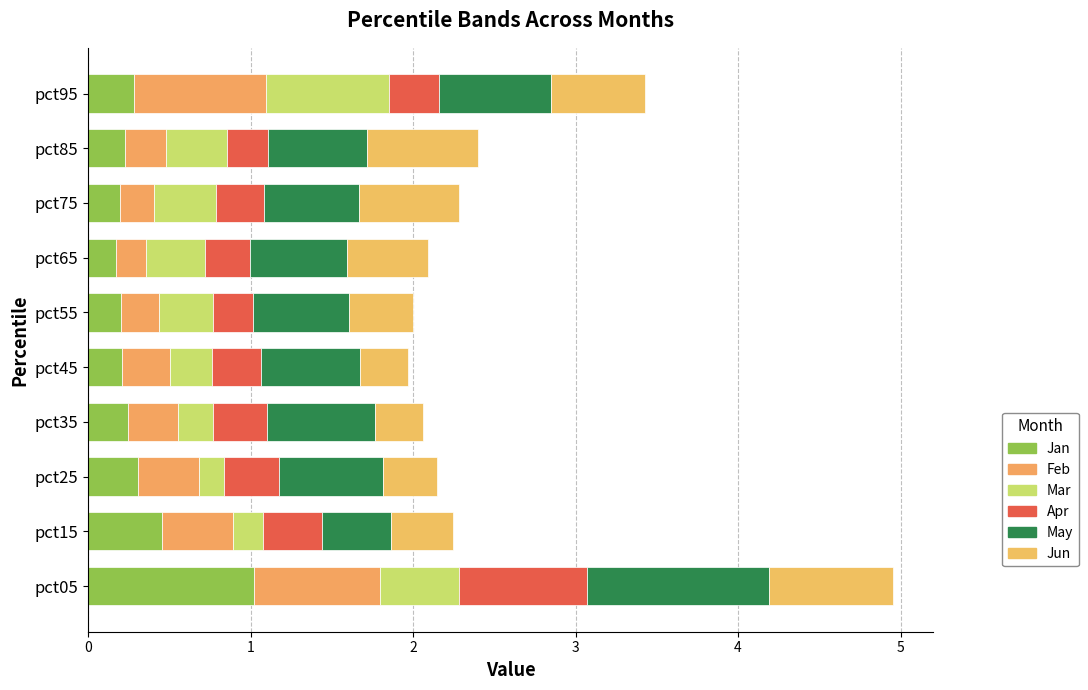

Which series has the largest range (max minus min)?

Jan